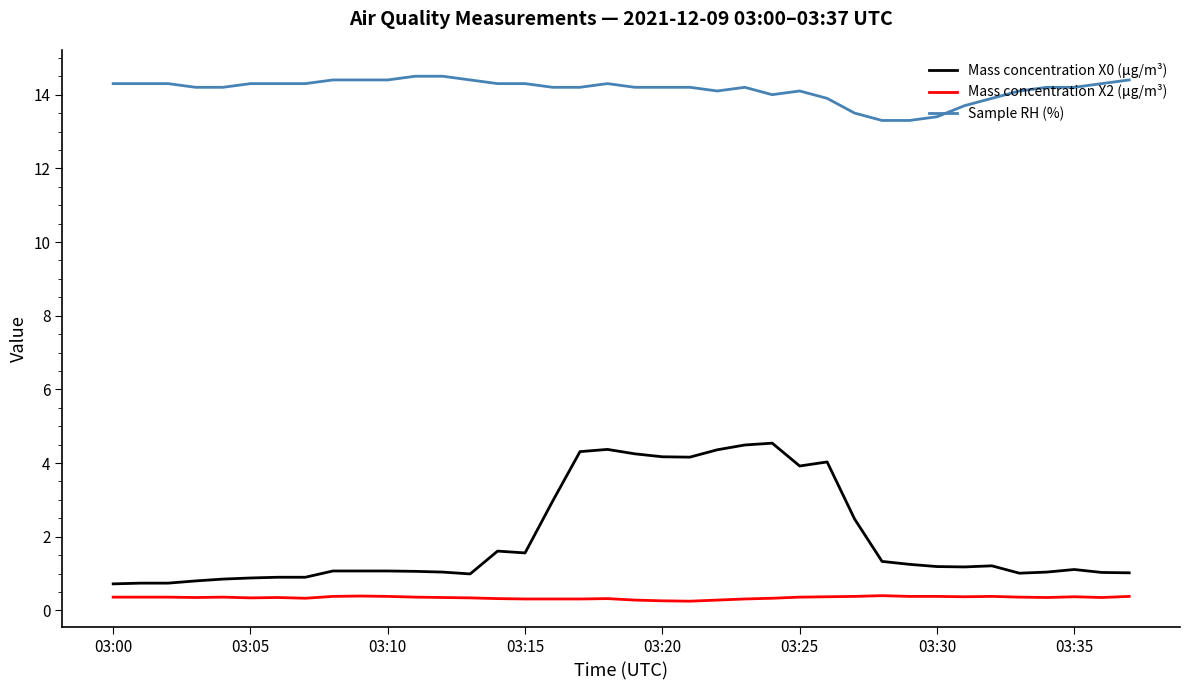

Rank the series by their maximum value, from lowest to highest.

Mass concentration X2 (μg/m³), Mass concentration X0 (μg/m³), Sample RH (%)